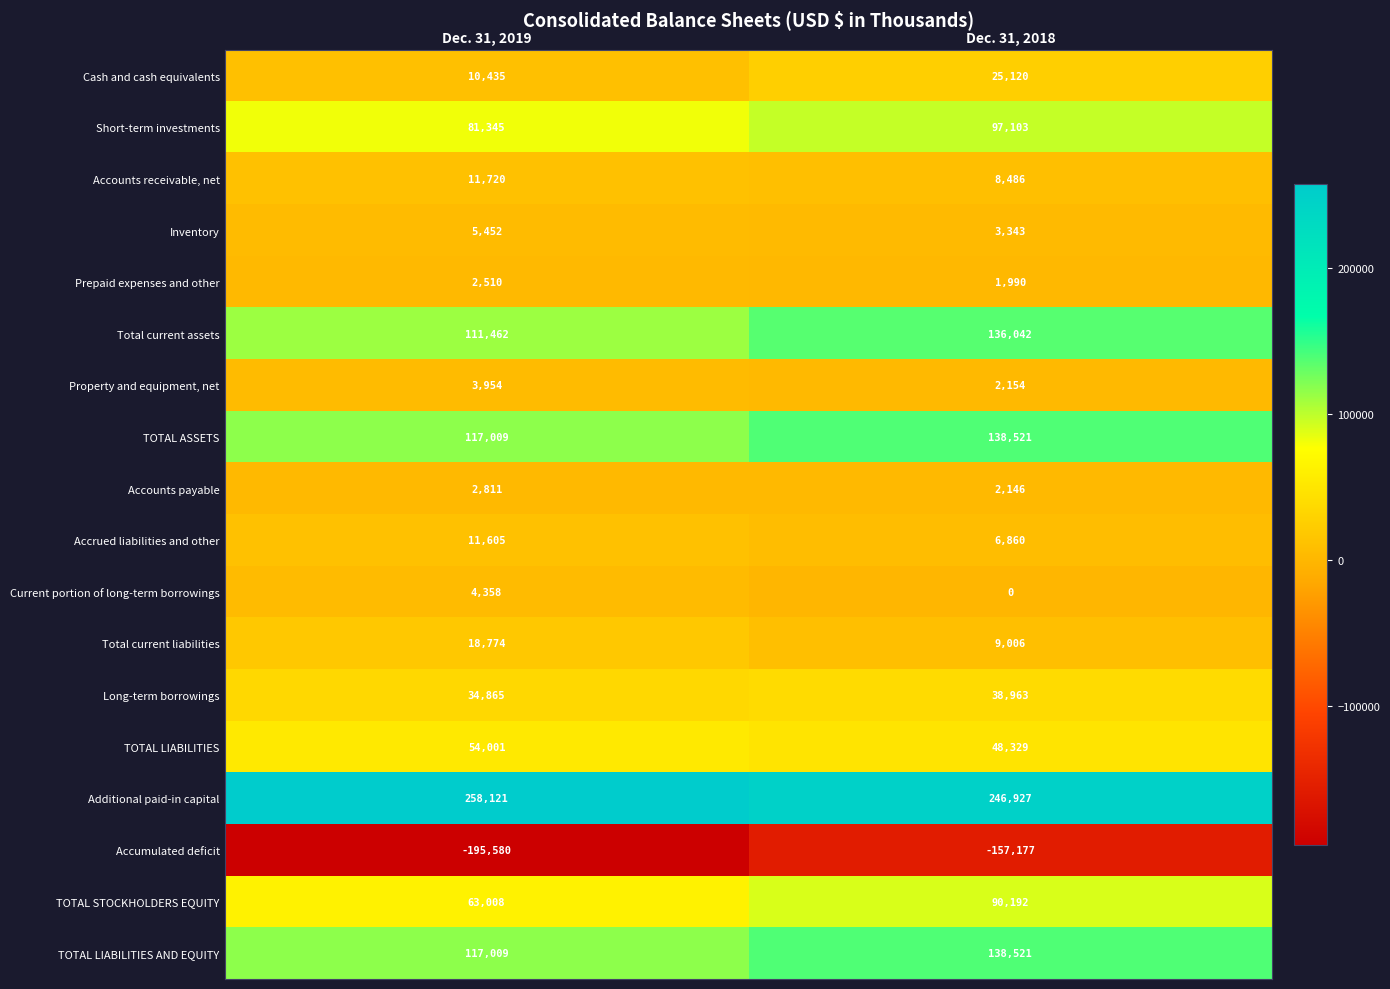

Rank the categories by Accrued liabilities and other value from lowest to highest.

Dec. 31, 2018, Dec. 31, 2019